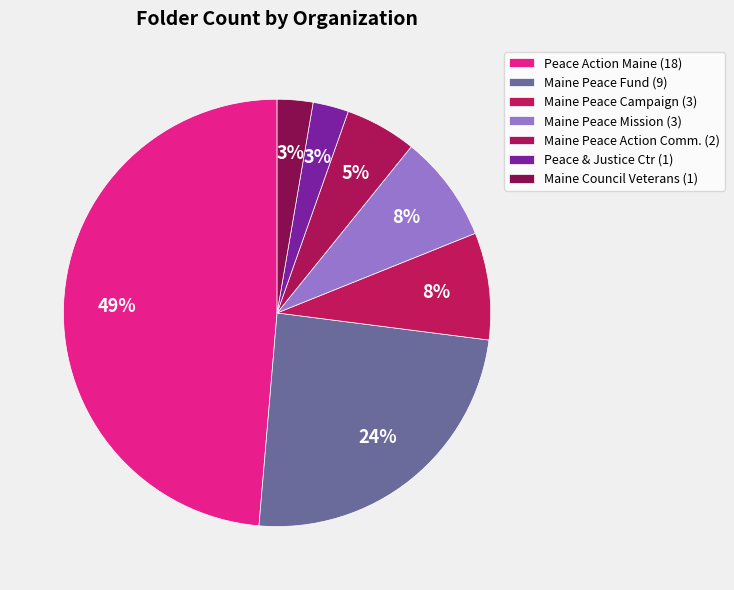

Is there any slice that represents more than half of the pie?

No